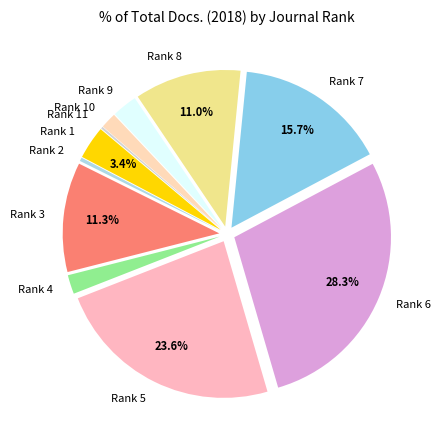

Do Rank 3 and Rank 7 together represent more than half of the pie?

No